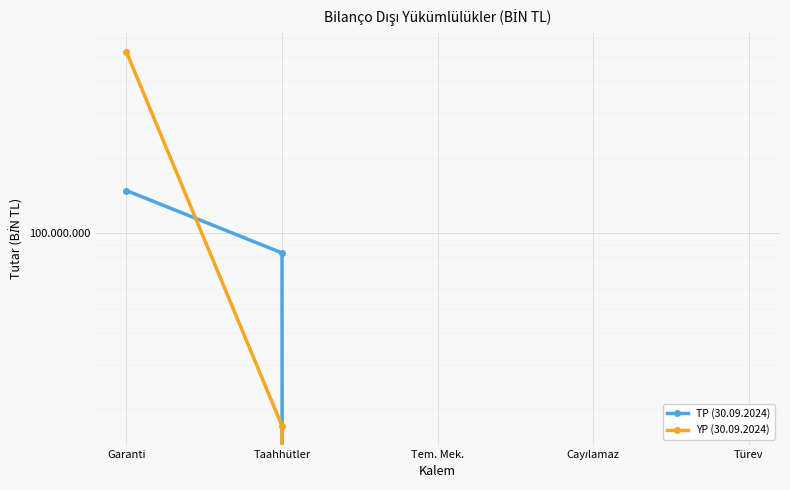

True or false: TP (30.09.2024) has a value of 148240 at Garanti.

True